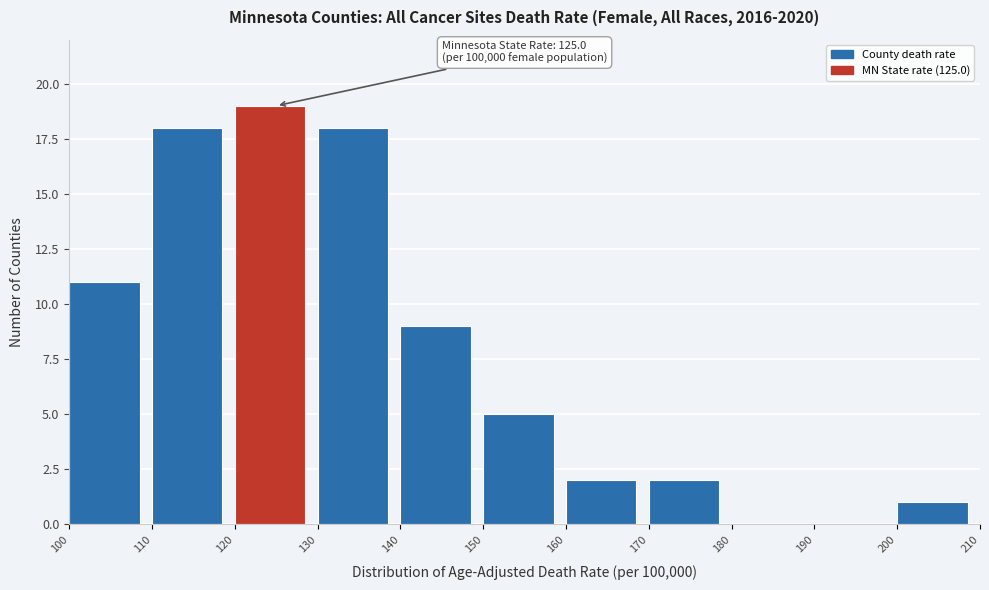

Over which range of the x-axis is the bar tallest?

120 to 130